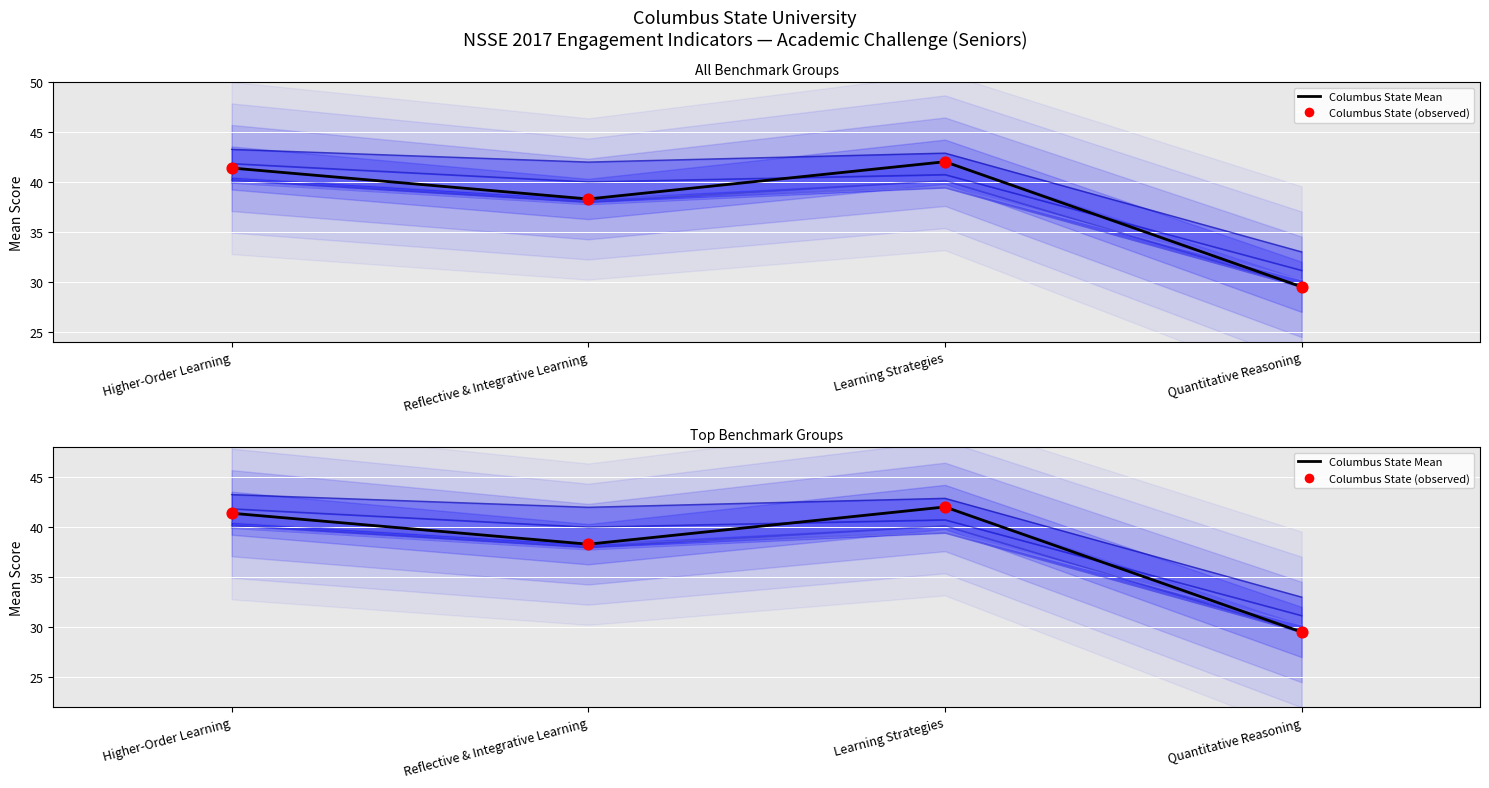

At which category is the sum across all series the highest?

Higher-Order Learning